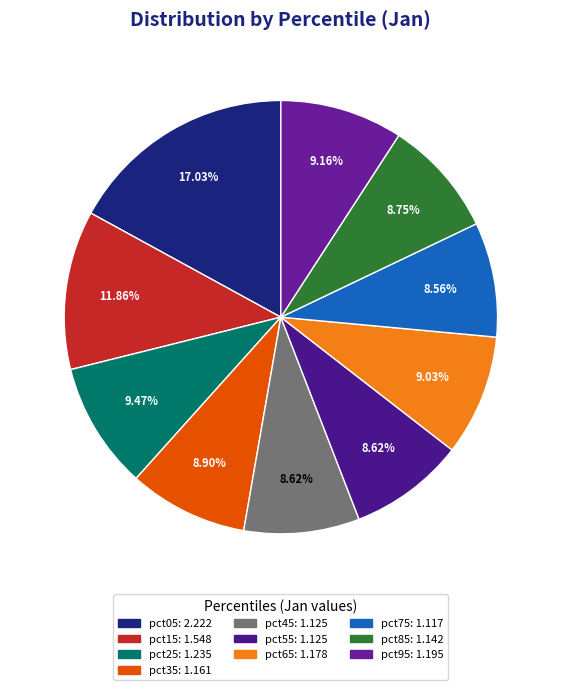

To the nearest percent, what is the difference between the largest and smallest slice percentages?

8%